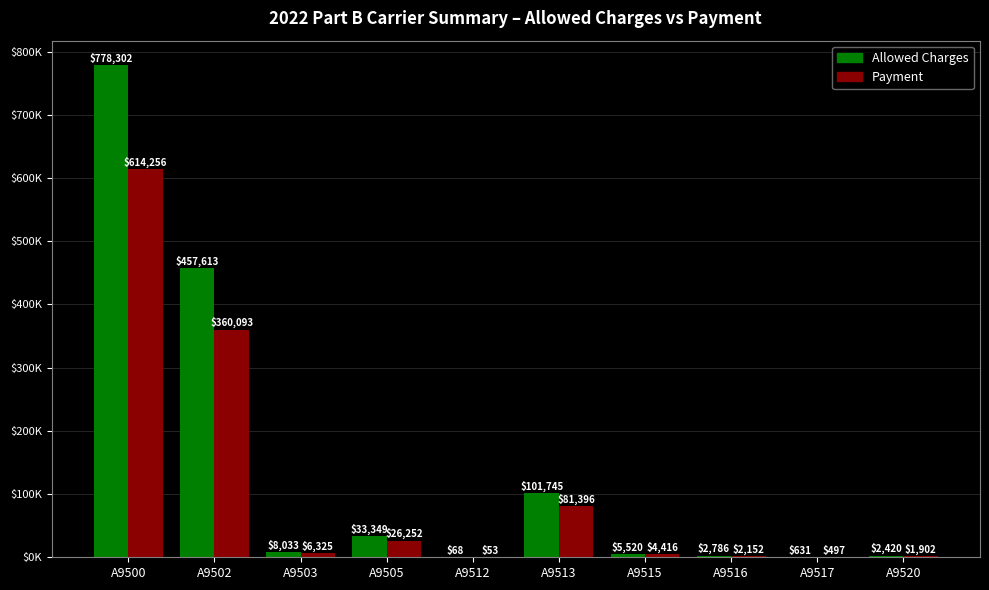

What is the smallest value displayed?

53.3